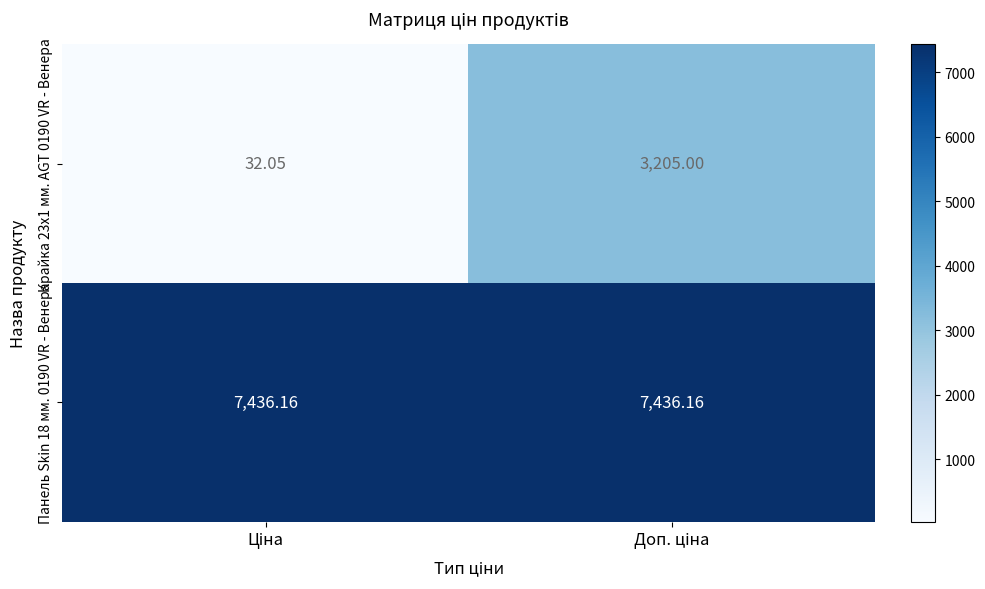

Count the number of data series in this chart.

2